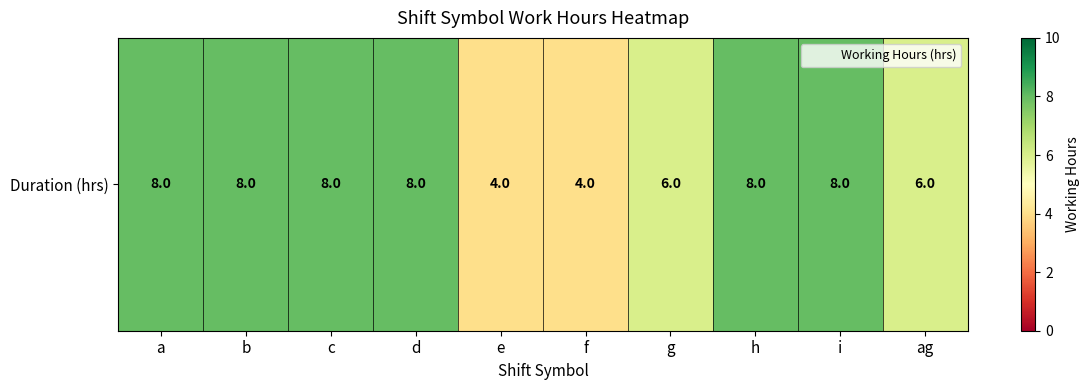

List the labels in order of value, largest first.

a, b, c, d, h, i, g, ag, e, f